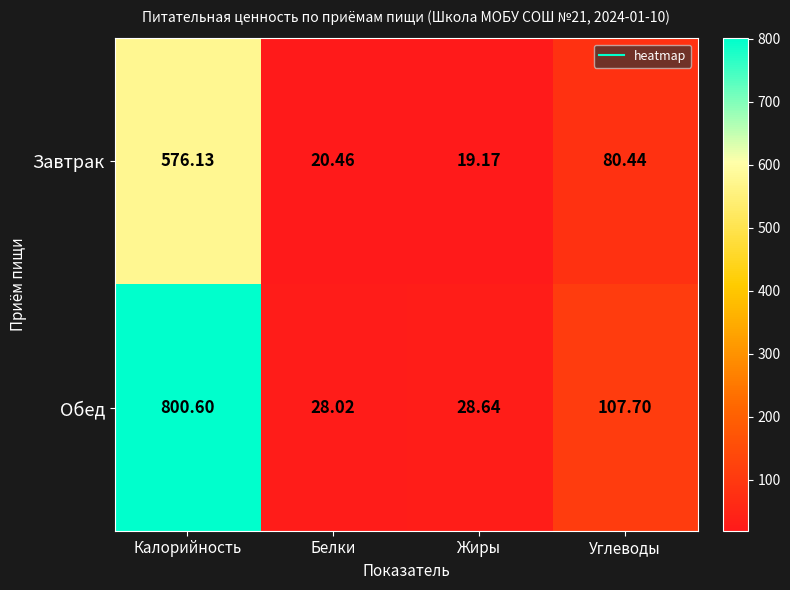

How many series are shown in this chart?

2